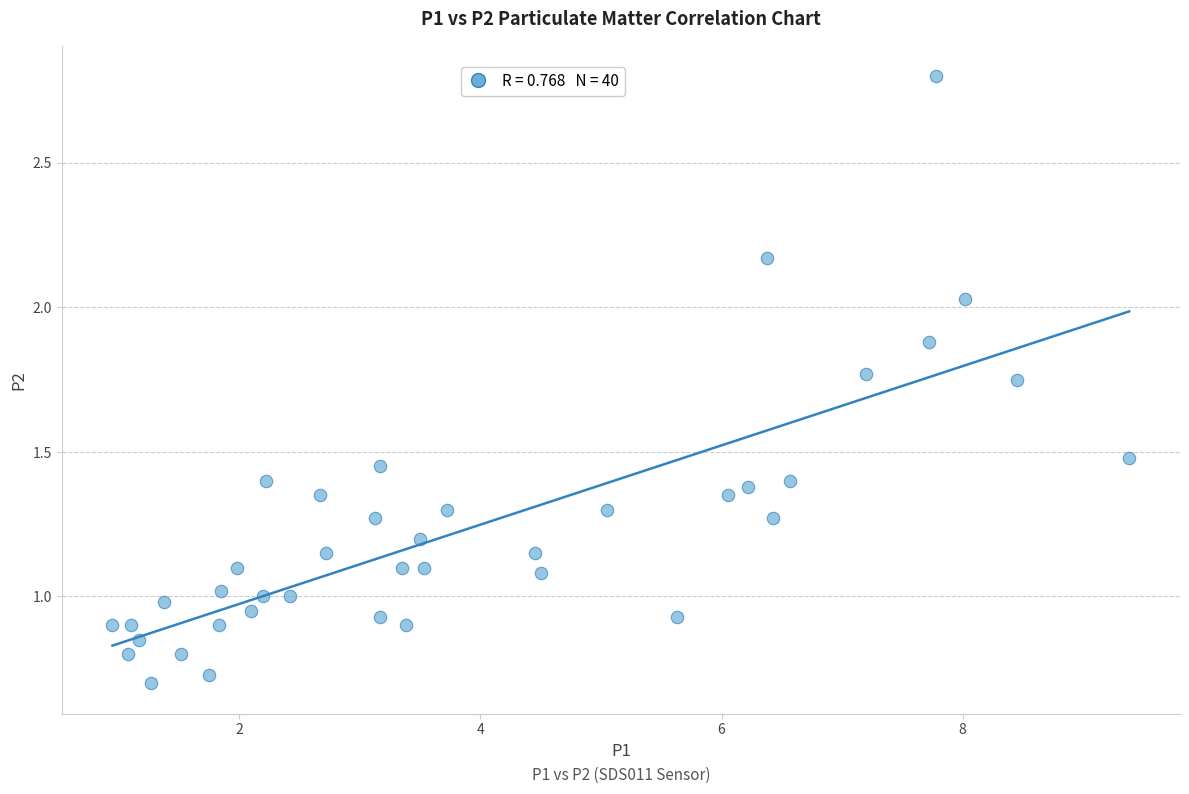

What is the range of X values (max minus min)?

8.4